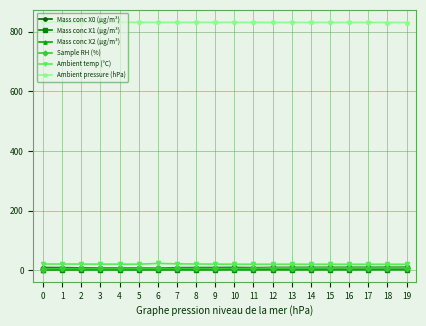

What is the total value across all series at 10?

872.2